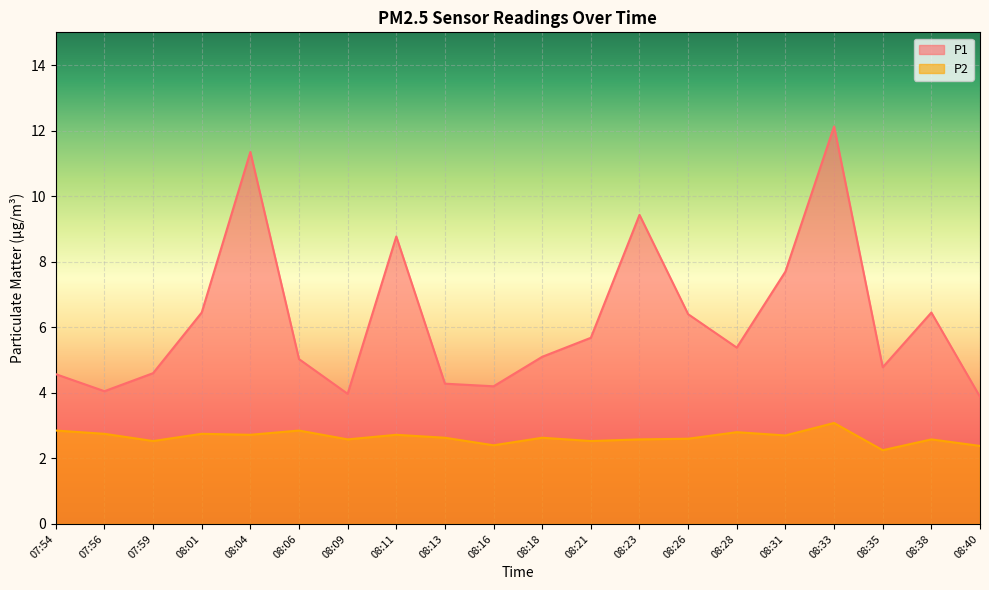

Which category has the highest value in the P2 series?

08:33